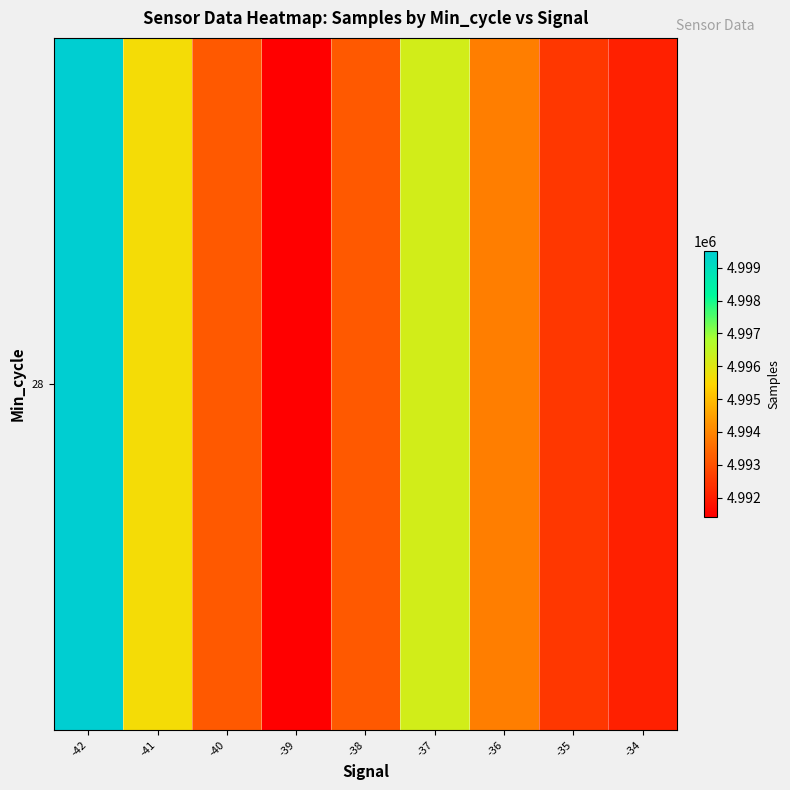

What is the ratio of the value at -35 to the value at -38?

1.0